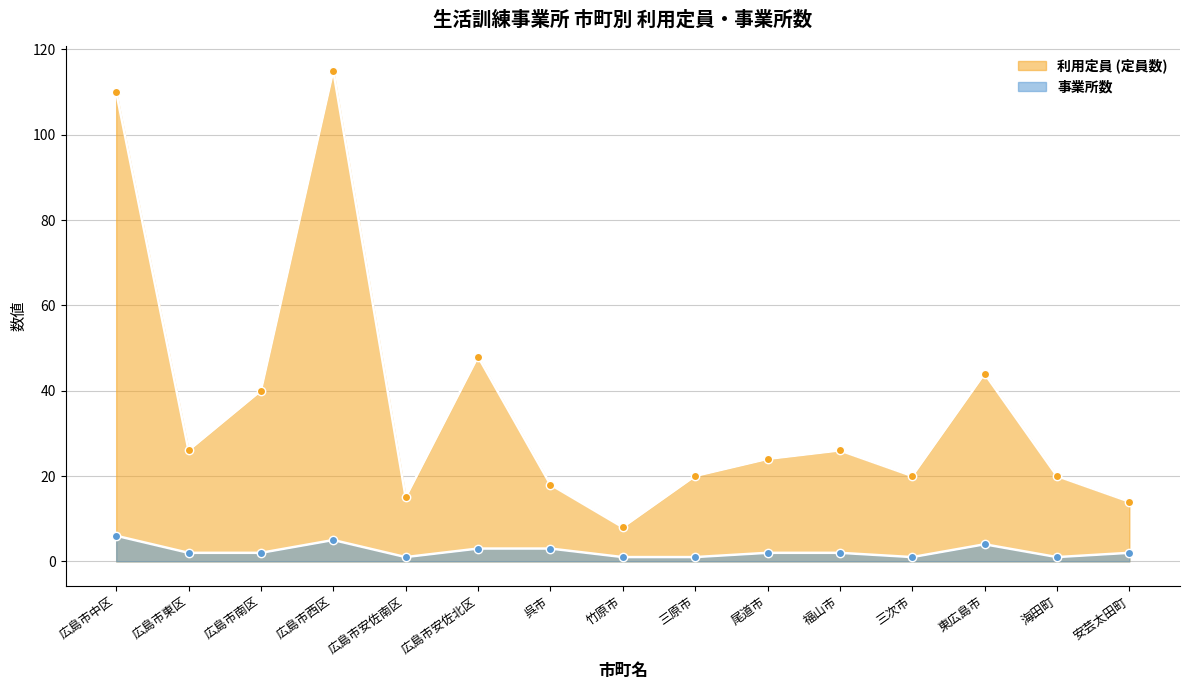

Which has a higher value, 三原市 or 福山市?

福山市